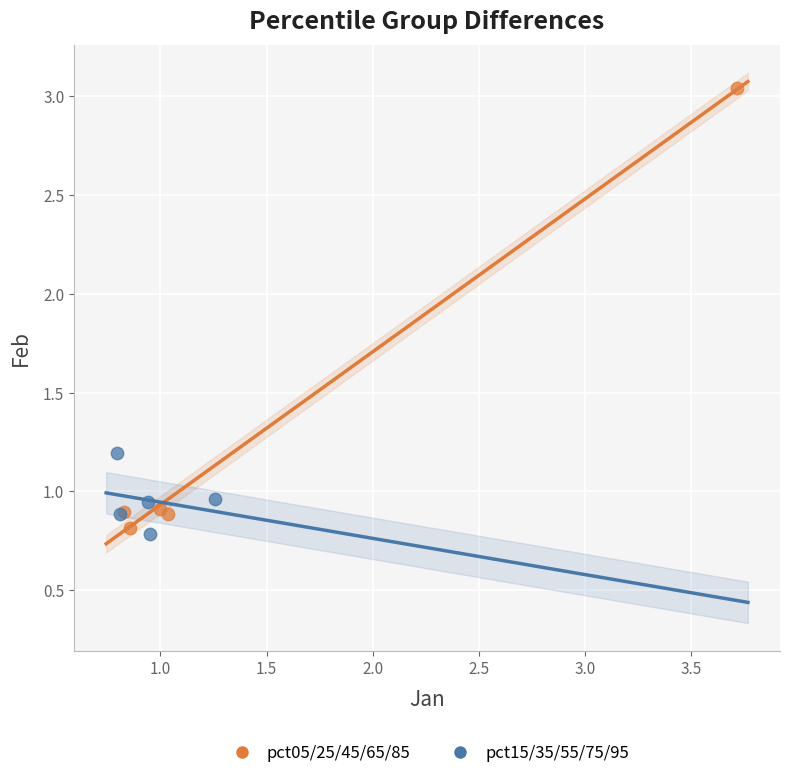

What are all the series names shown in the legend?

pct05/25/45/65/85, pct15/35/55/75/95